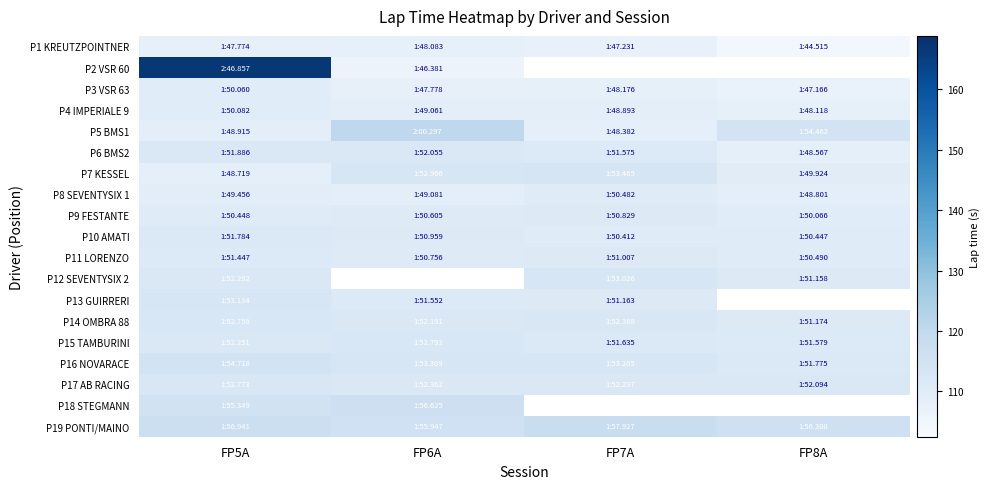

True or false: P4 IMPERIALE 9 has a value of 110.1 at FP5A.

True